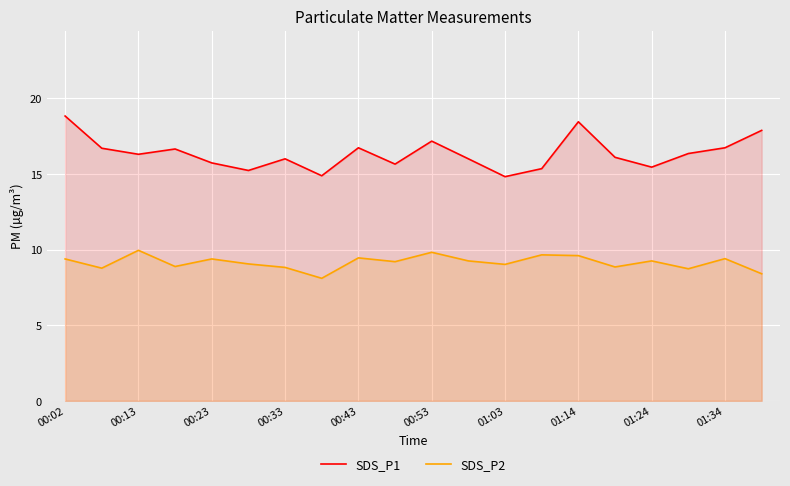

What is the minimum value for SDS_P1?

14.8